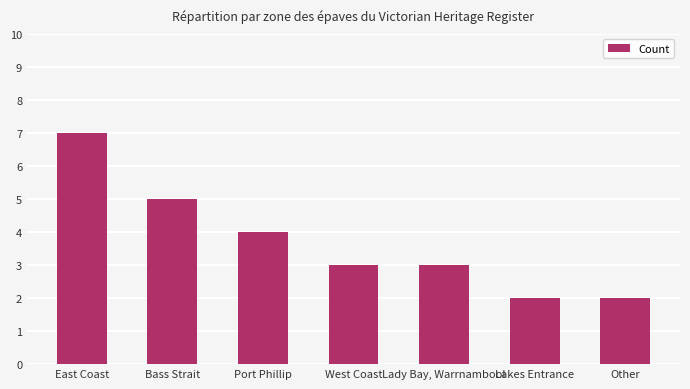

What is the label of the 4th bar from the left?

West Coast